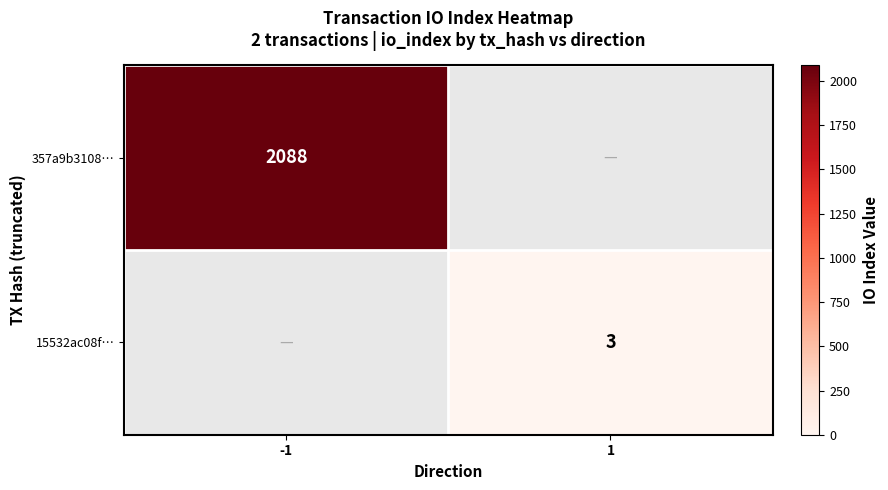

The 15532ac08f… series shows 3 at 1. True or false?

True